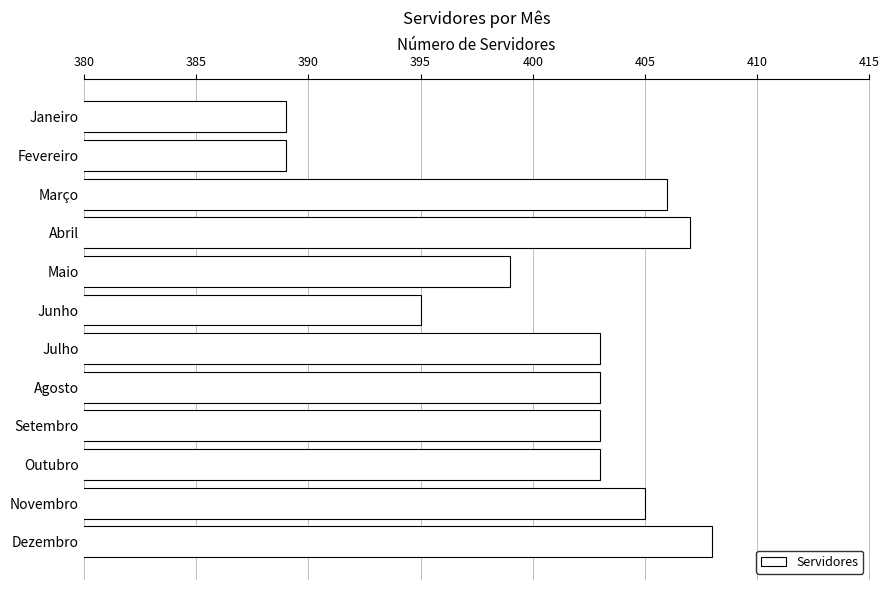

What is the label of the 8th bar from the bottom?

Maio